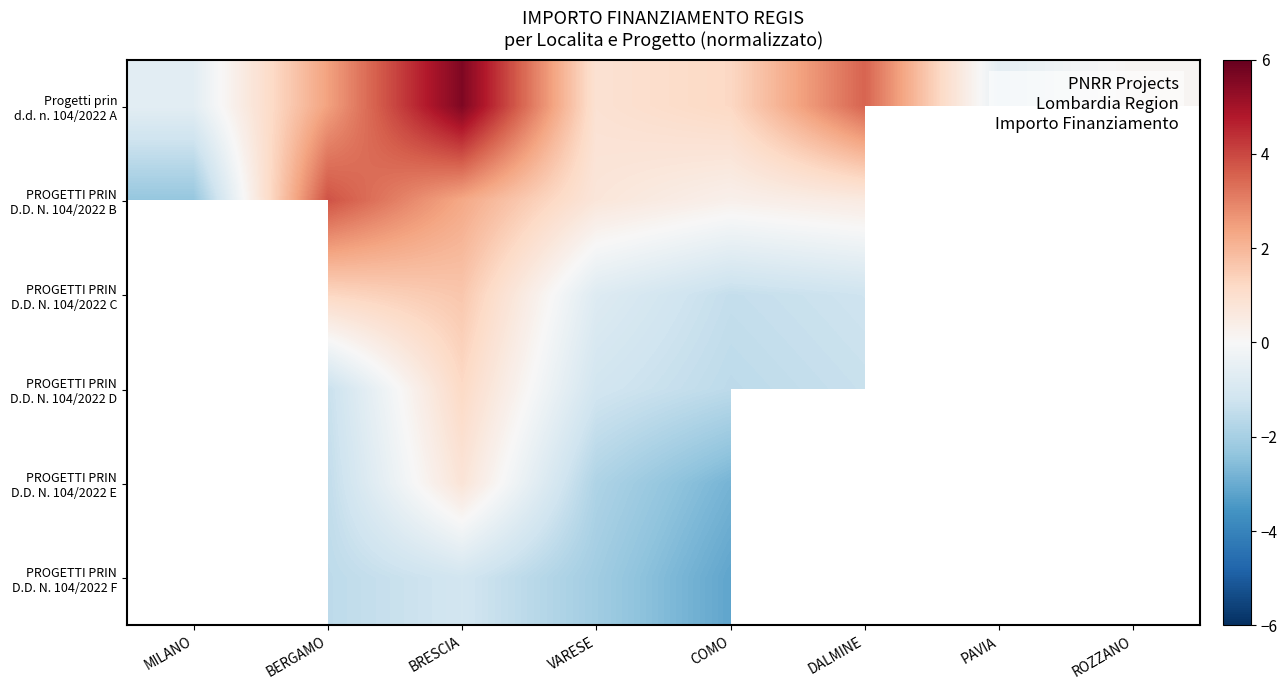

What is the minimum value shown in the chart?

-3.1